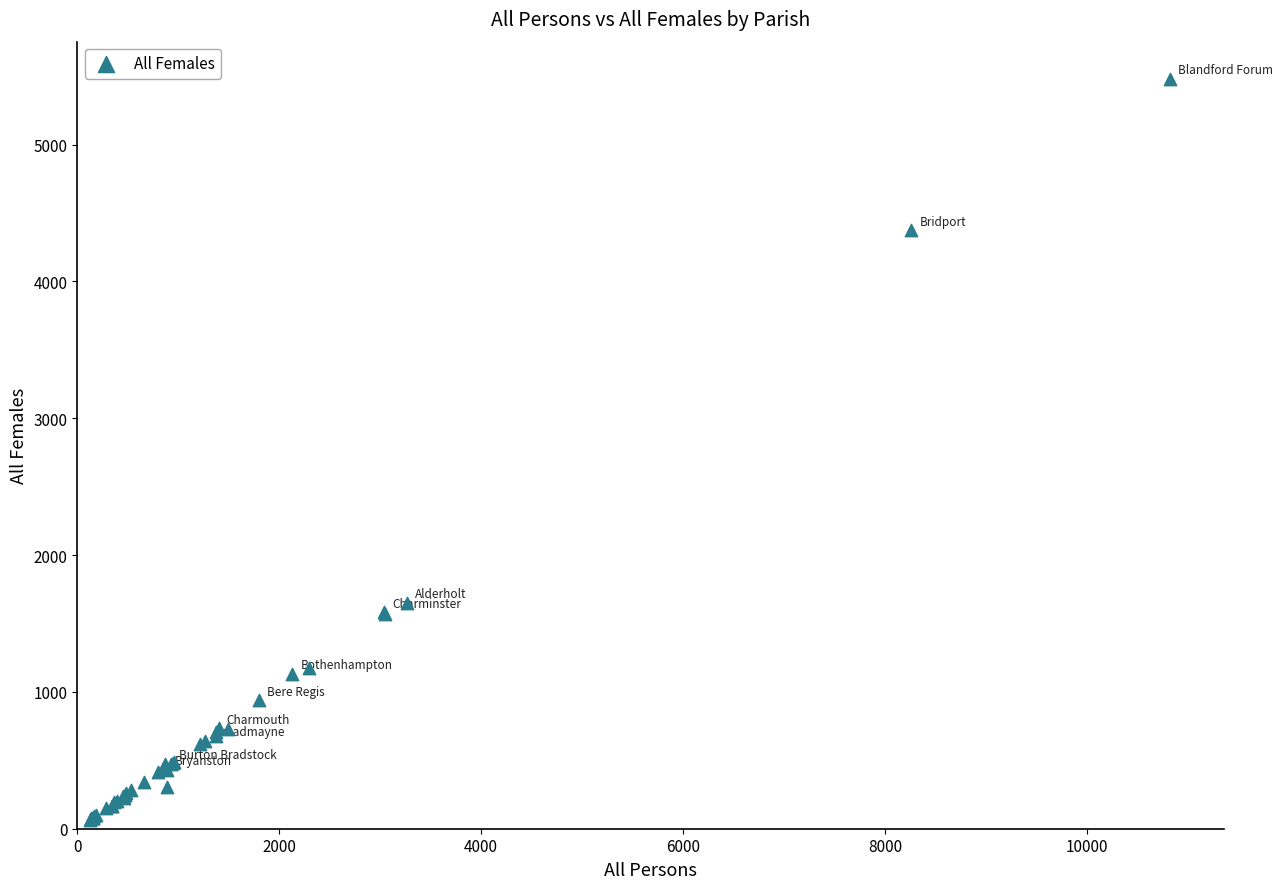

What Y value in the scatter plot is closest to 2773?

1653